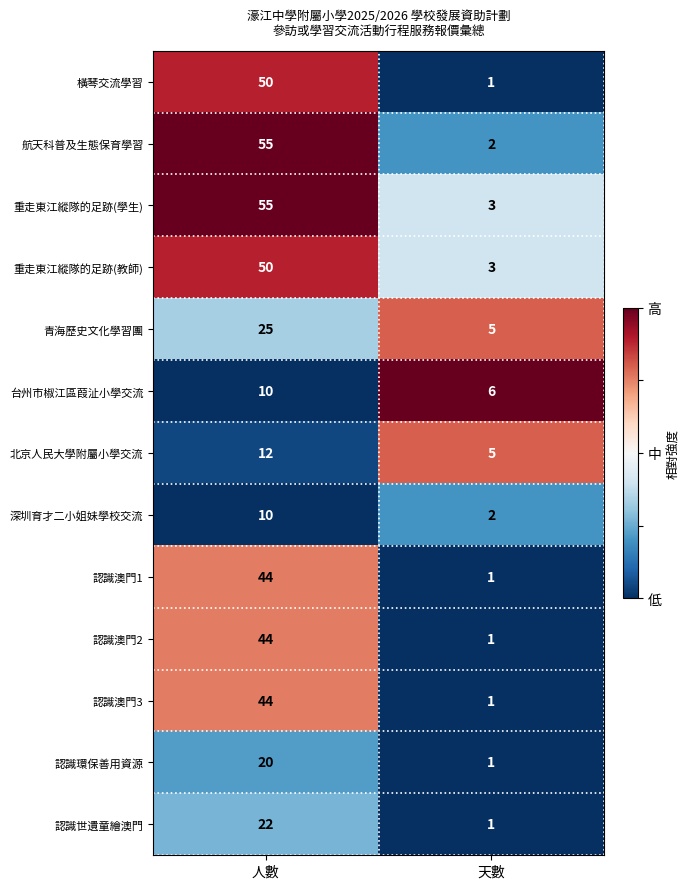

Reading left to right, what are all the values shown in this chart?

橫琴交流學習: 人數=50	天數=1
航天科普及生態保育學習: 人數=55	天數=2
重走東江縱隊的足跡(學生): 人數=55	天數=3
重走東江縱隊的足跡(教師): 人數=50	天數=3
青海歷史文化學習團: 人數=25	天數=5
台州市椒江區葭沚小學交流: 人數=10	天數=6
北京人民大學附屬小學交流: 人數=12	天數=5
深圳育才二小姐妹學校交流: 人數=10	天數=2
認識澳門1: 人數=44	天數=1
認識澳門2: 人數=44	天數=1
認識澳門3: 人數=44	天數=1
認識環保善用資源: 人數=20	天數=1
認識世遺童繪澳門: 人數=22	天數=1